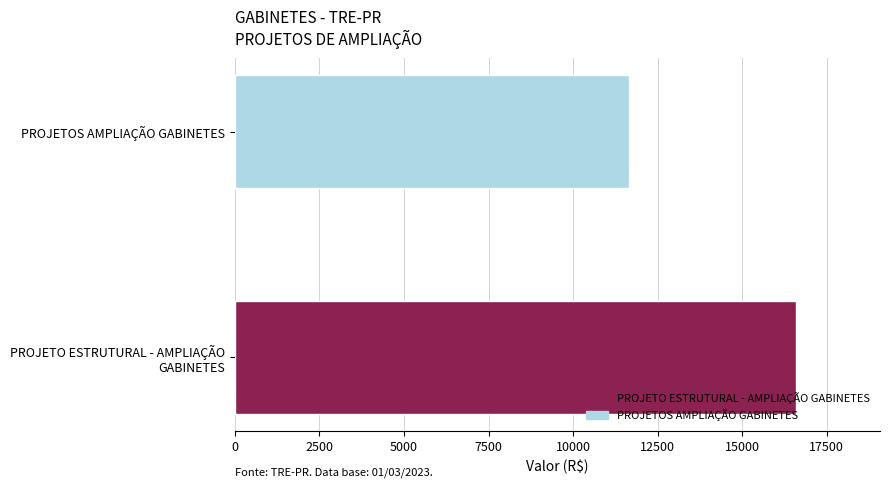

What is the approximate value at PROJETOS AMPLIAÇÃO GABINETES?

11655.2